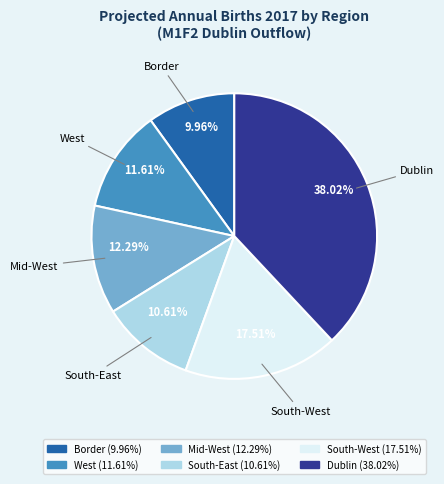

Rank the categories by value from lowest to highest.

Border, South-East, West, Mid-West, South-West, Dublin